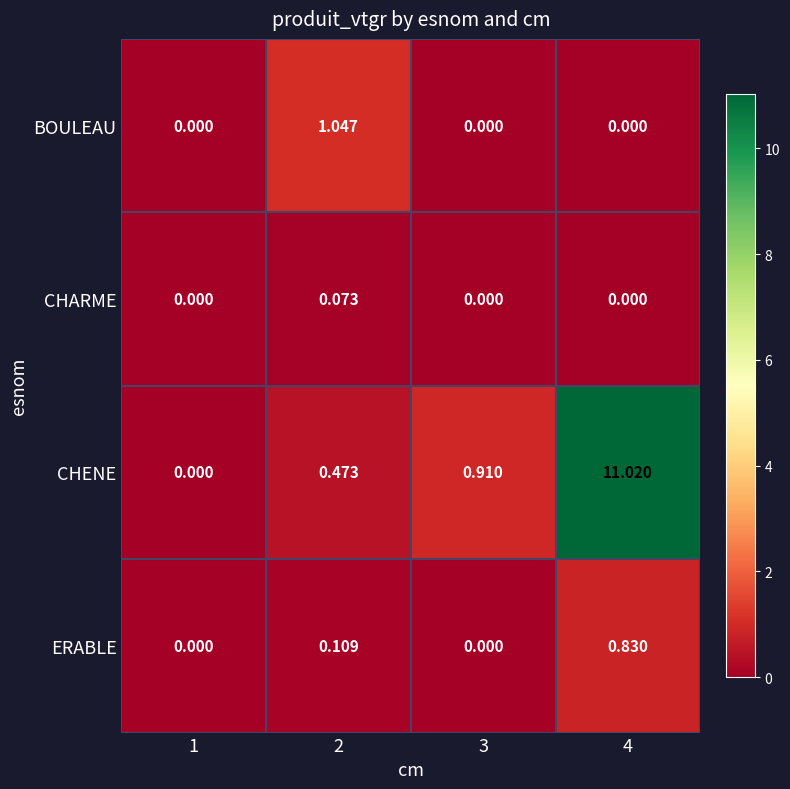

Rank the series by their maximum value, from lowest to highest.

CHARME, ERABLE, BOULEAU, CHENE